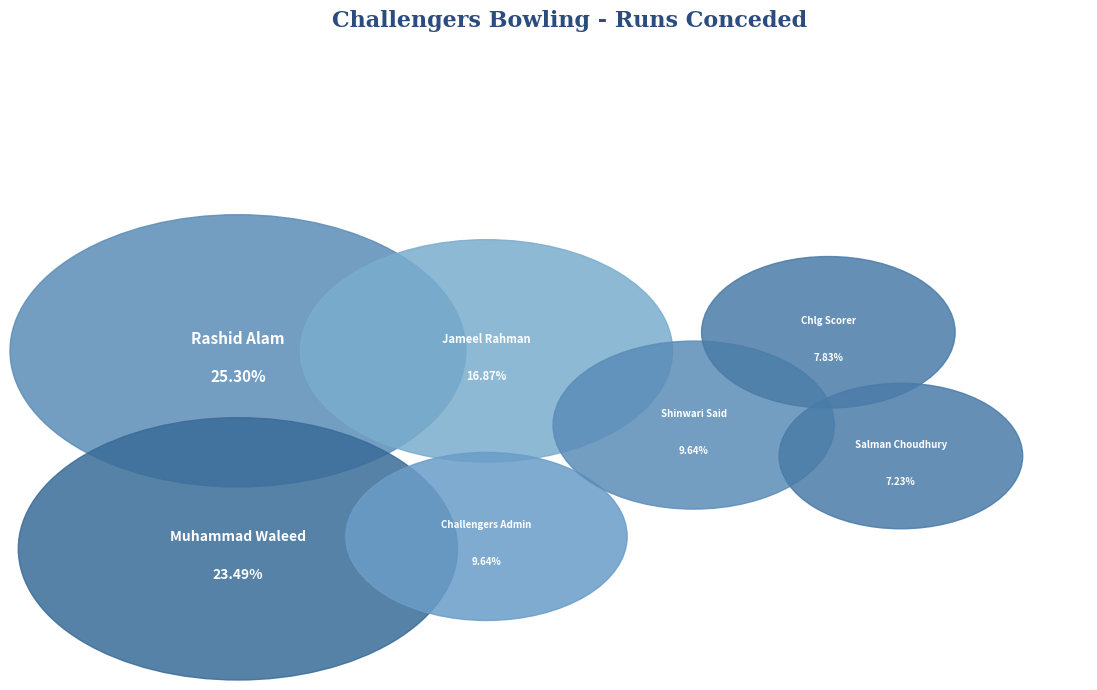

Which category has the biggest portion of the pie?

Rashid Alam